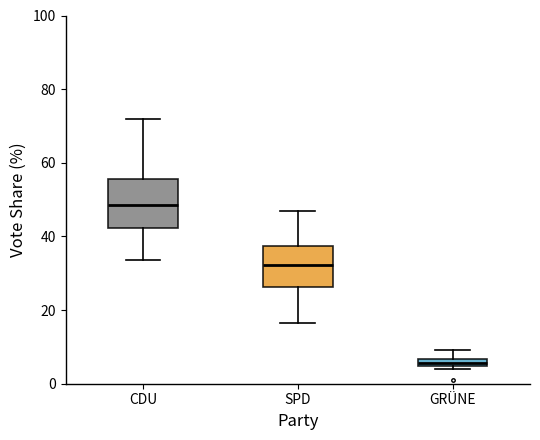

Where is the upper edge of the box for CDU on the y-axis? The values are not printed on the chart, so give them approximately, as read against the axis.

56